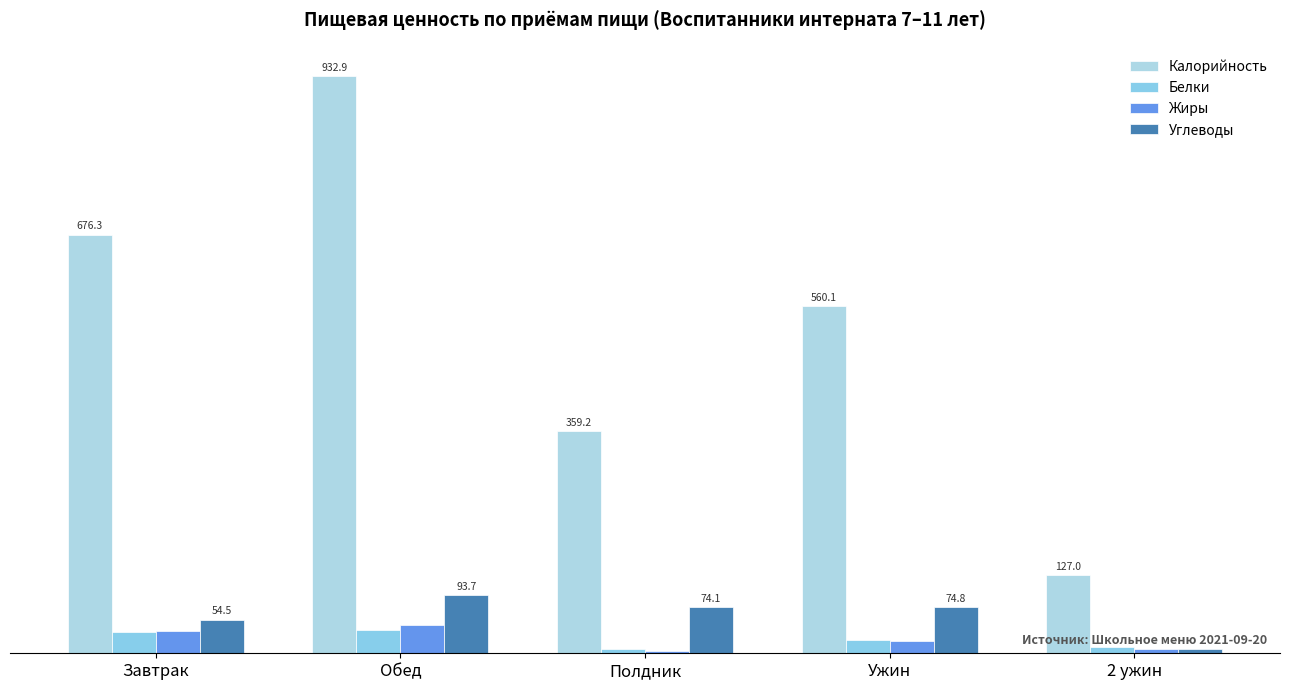

Which series has the largest total across all categories?

Калорийность